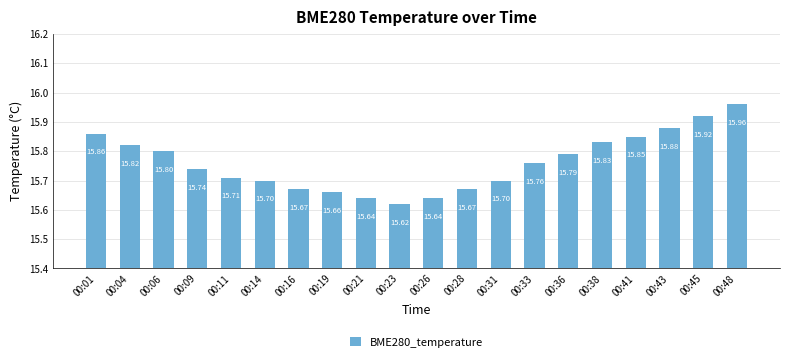

What is the greatest value displayed?

16.0